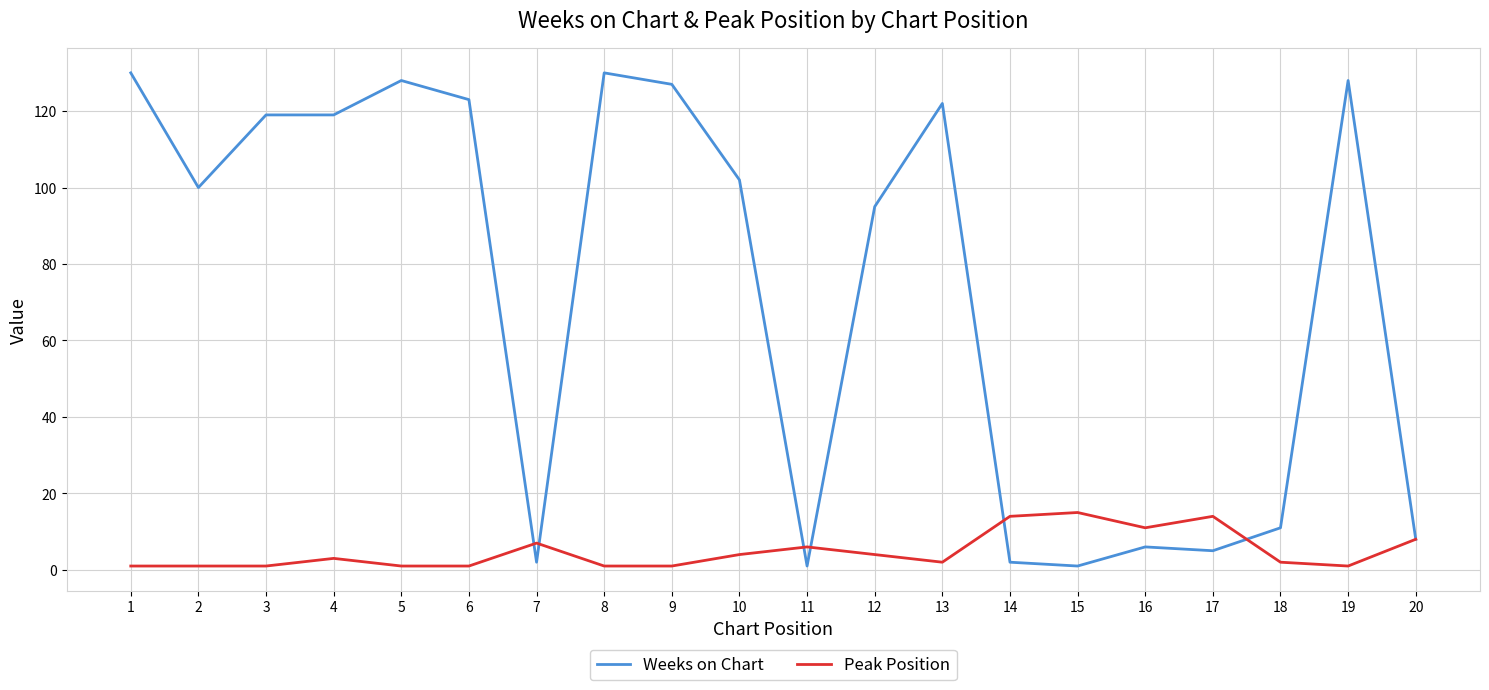

What is the greatest value displayed?

130